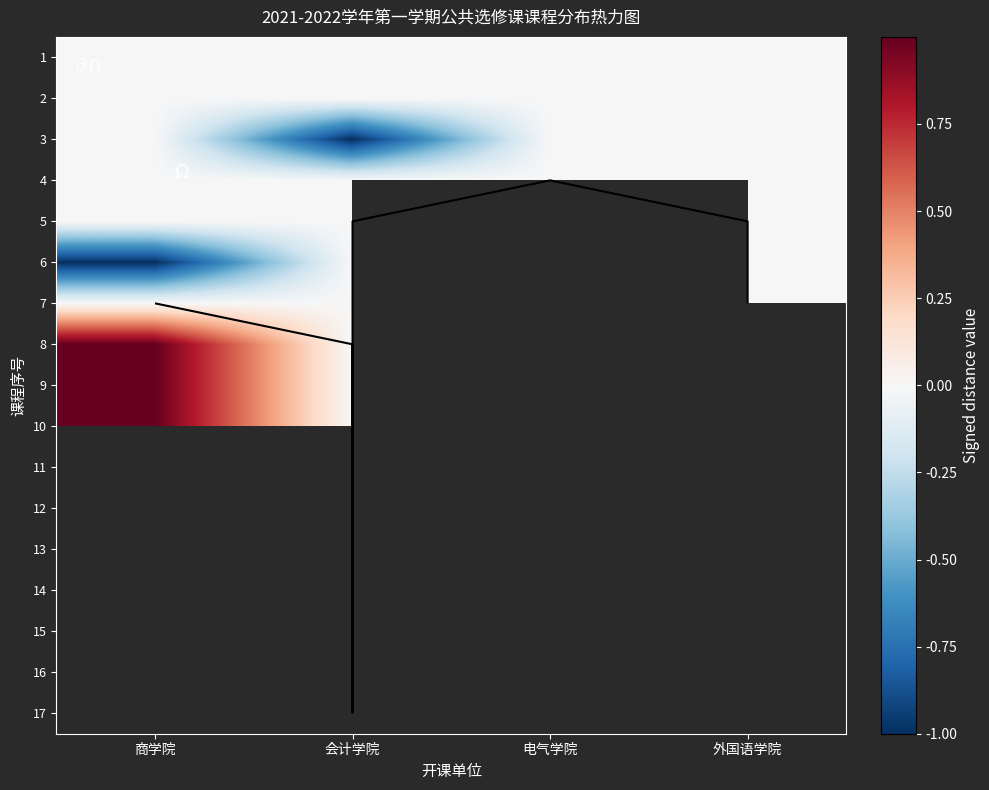

Is it true that 10 equals 0.0 at 会计学院?

True